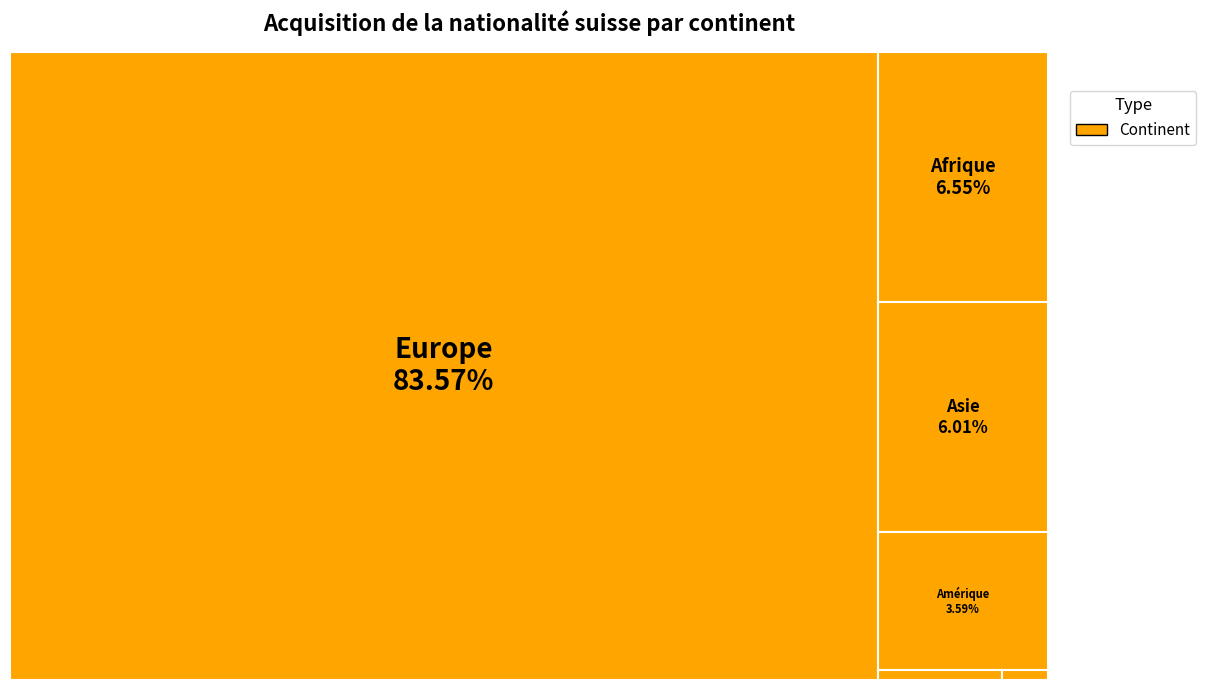

Which has a higher value, Amérique or Provenance inconnue?

Amérique